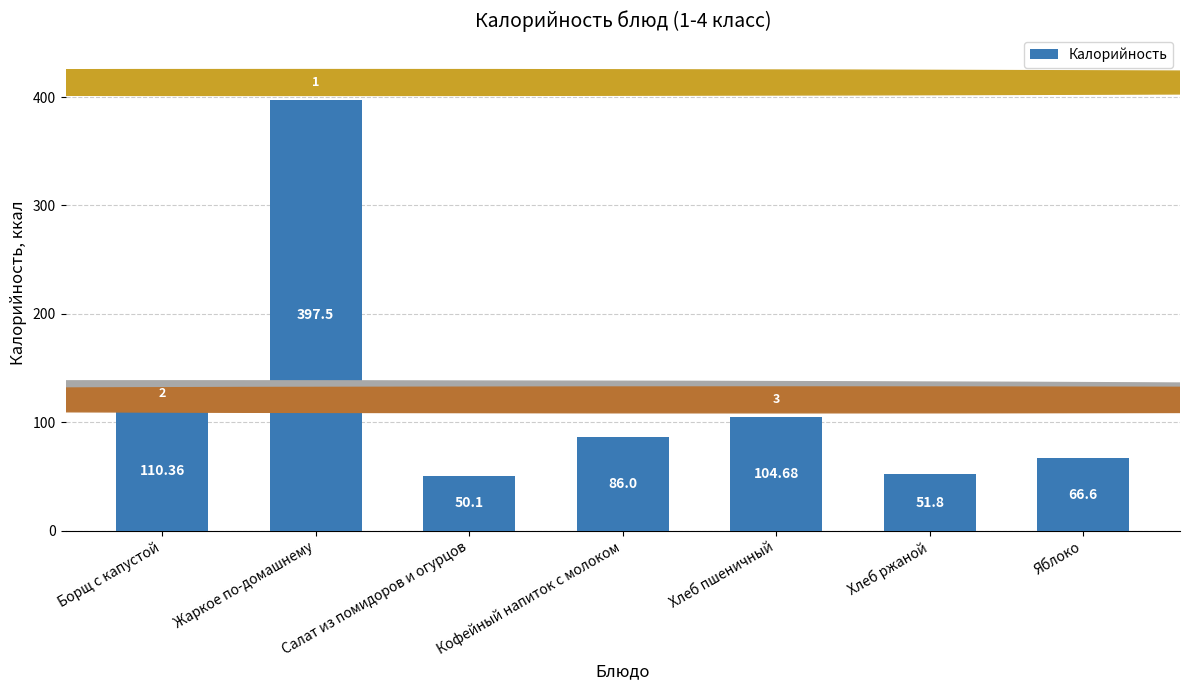

Reading left to right, extract all data points from this chart.

110.4	397.5	50.1	86.0	104.7	51.8	66.6